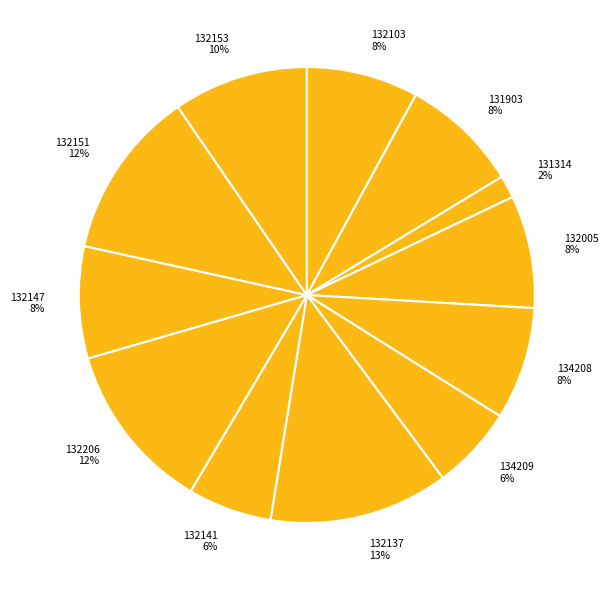

Count the number of slices in the pie.

12